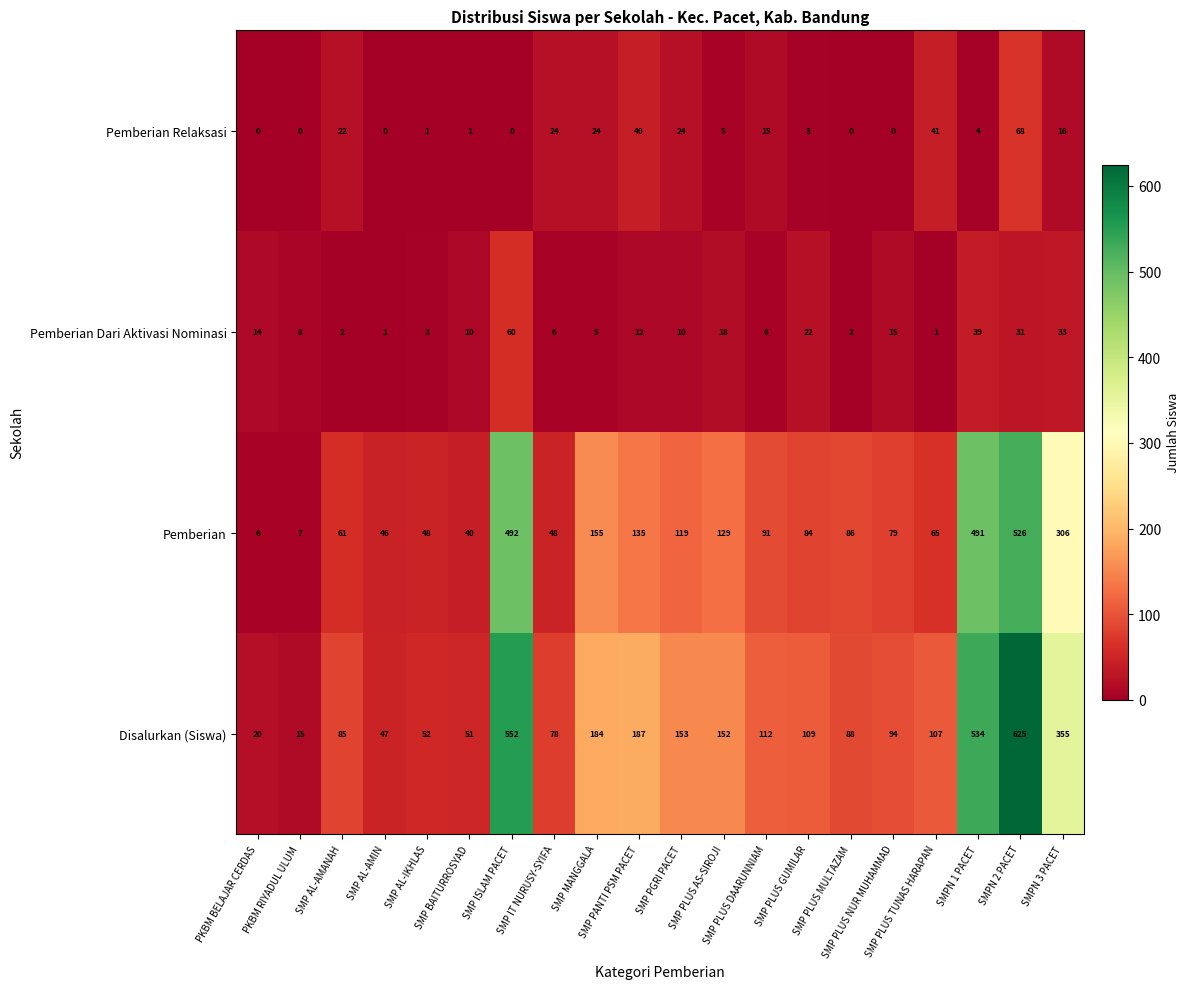

What is the sum of all Disalurkan (Siswa) values?

3600